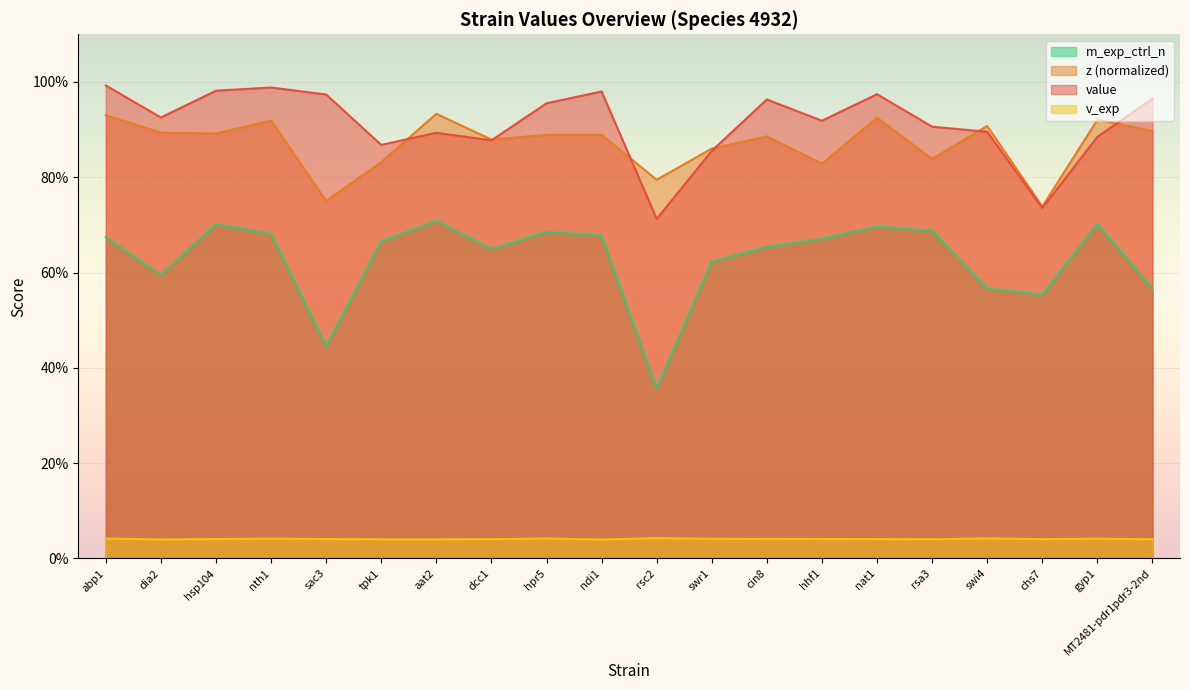

True or false: z has more than 2 interior local peaks.

True